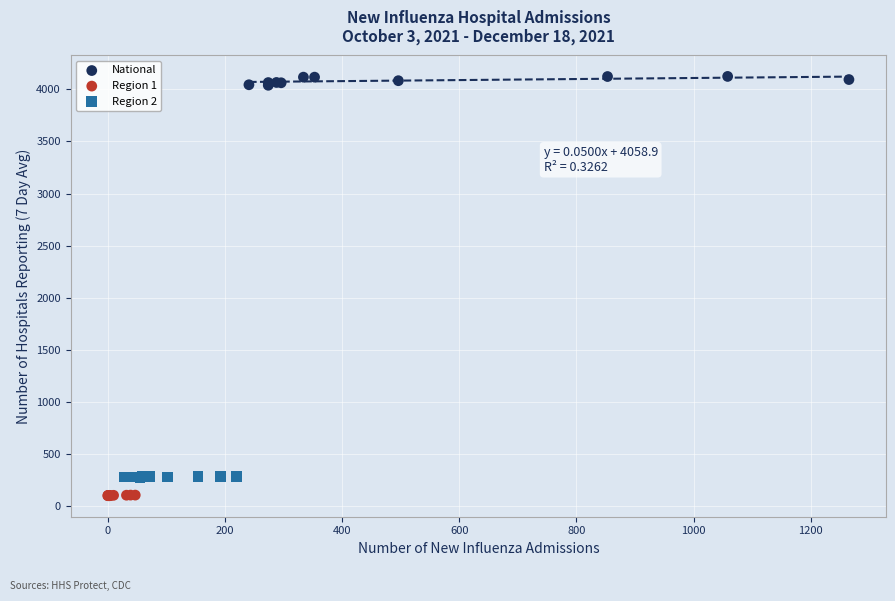

What are all the series names shown in the legend?

National, Region 1, Region 2